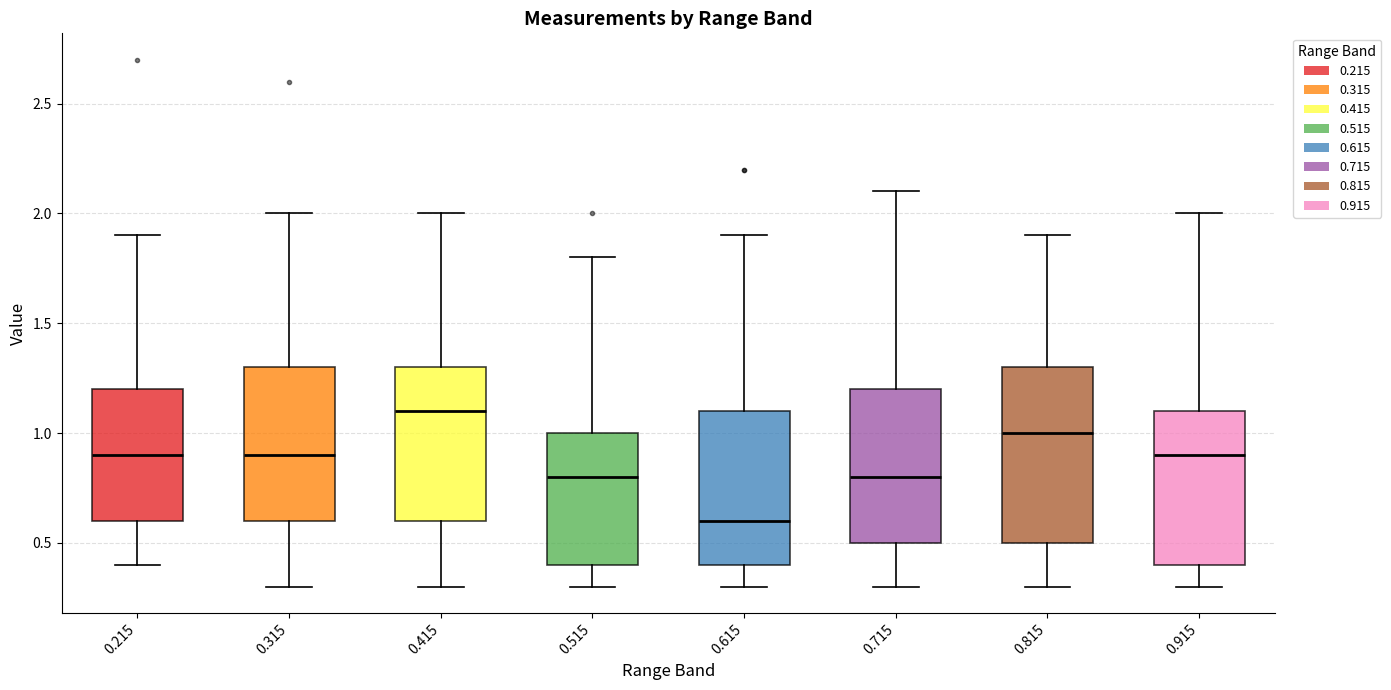

Comparing the boxes themselves (not the whiskers), which one is the tallest?

0.815